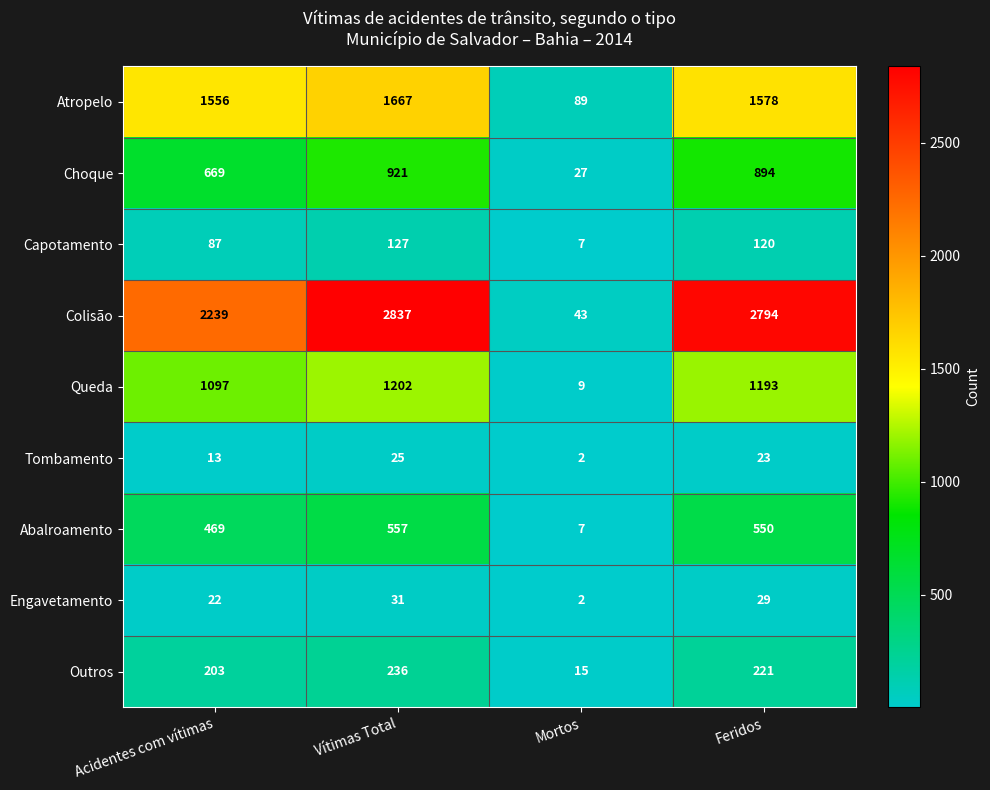

The value of Queda at Acidentes com vítimas is 632. True or false?

False